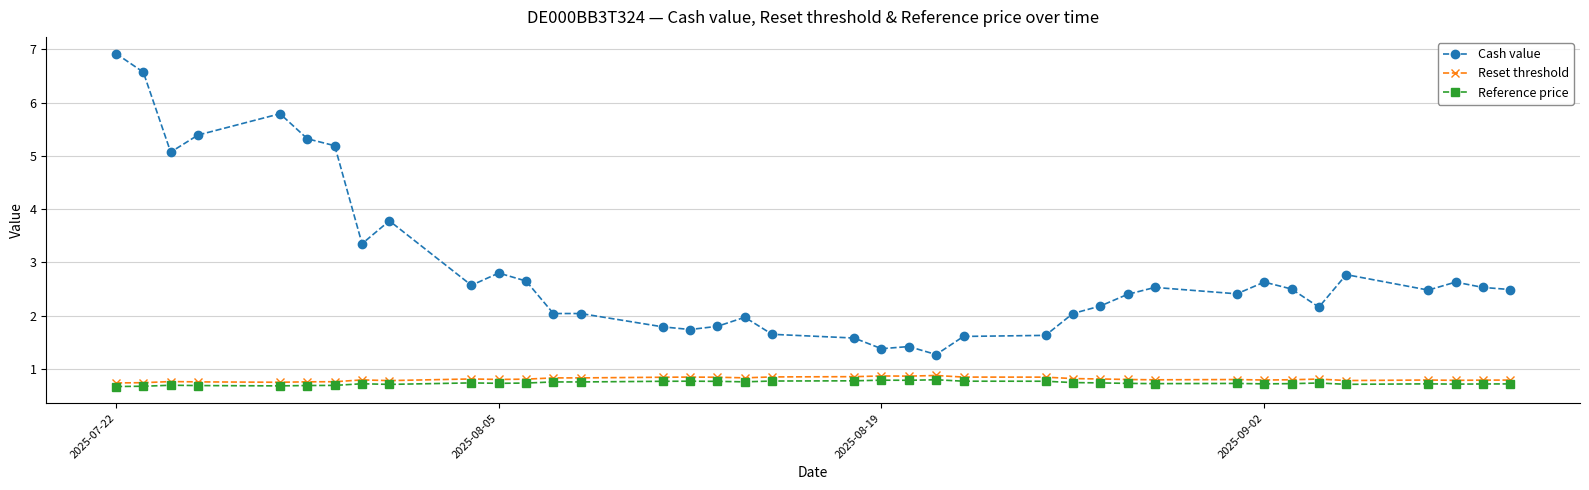

True or false: Cash value has more than 0 interior local peaks.

True